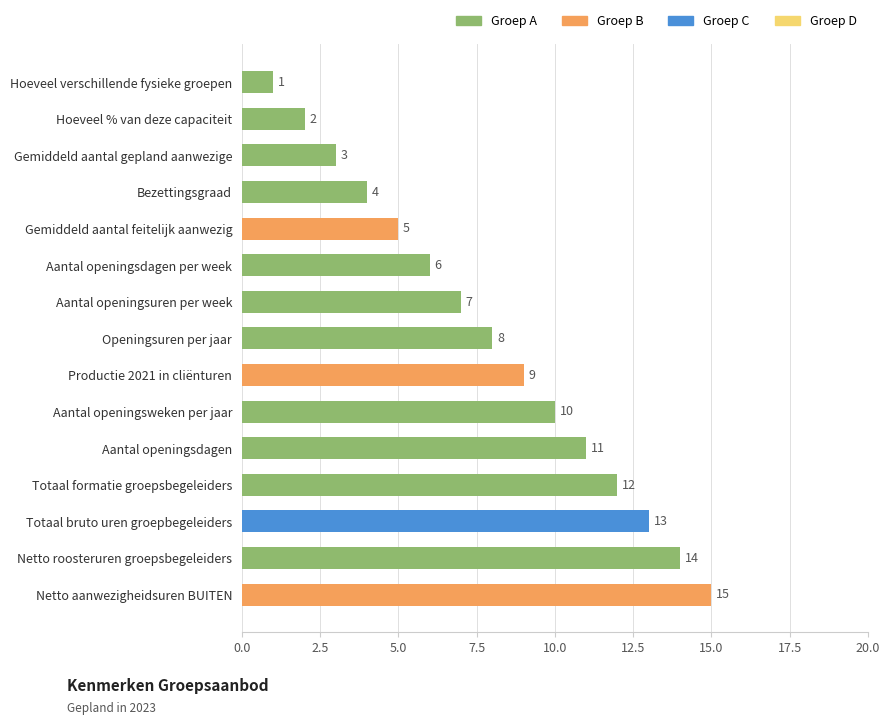

What is the change in value from Totaal bruto uren groepbegeleiders to Netto aanwezigheidsuren BUITEN?

+2